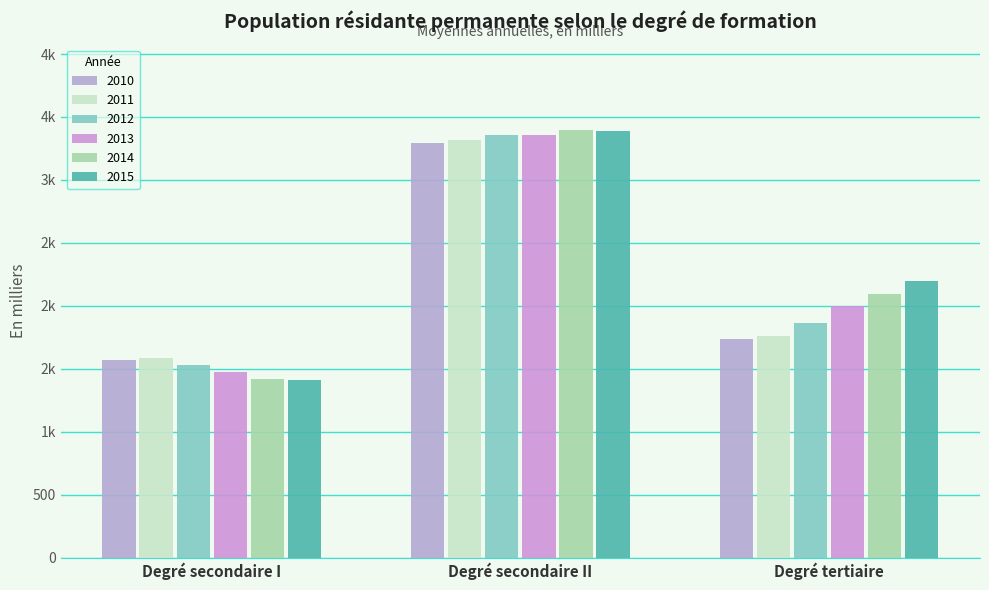

What is the sum of all 2012 values?

6747.3